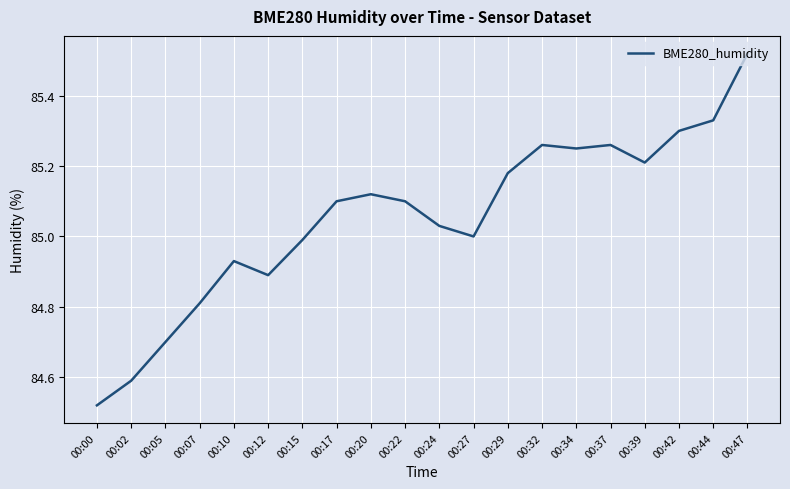

What is the sum of the values at 00:34 and 00:47?

170.8